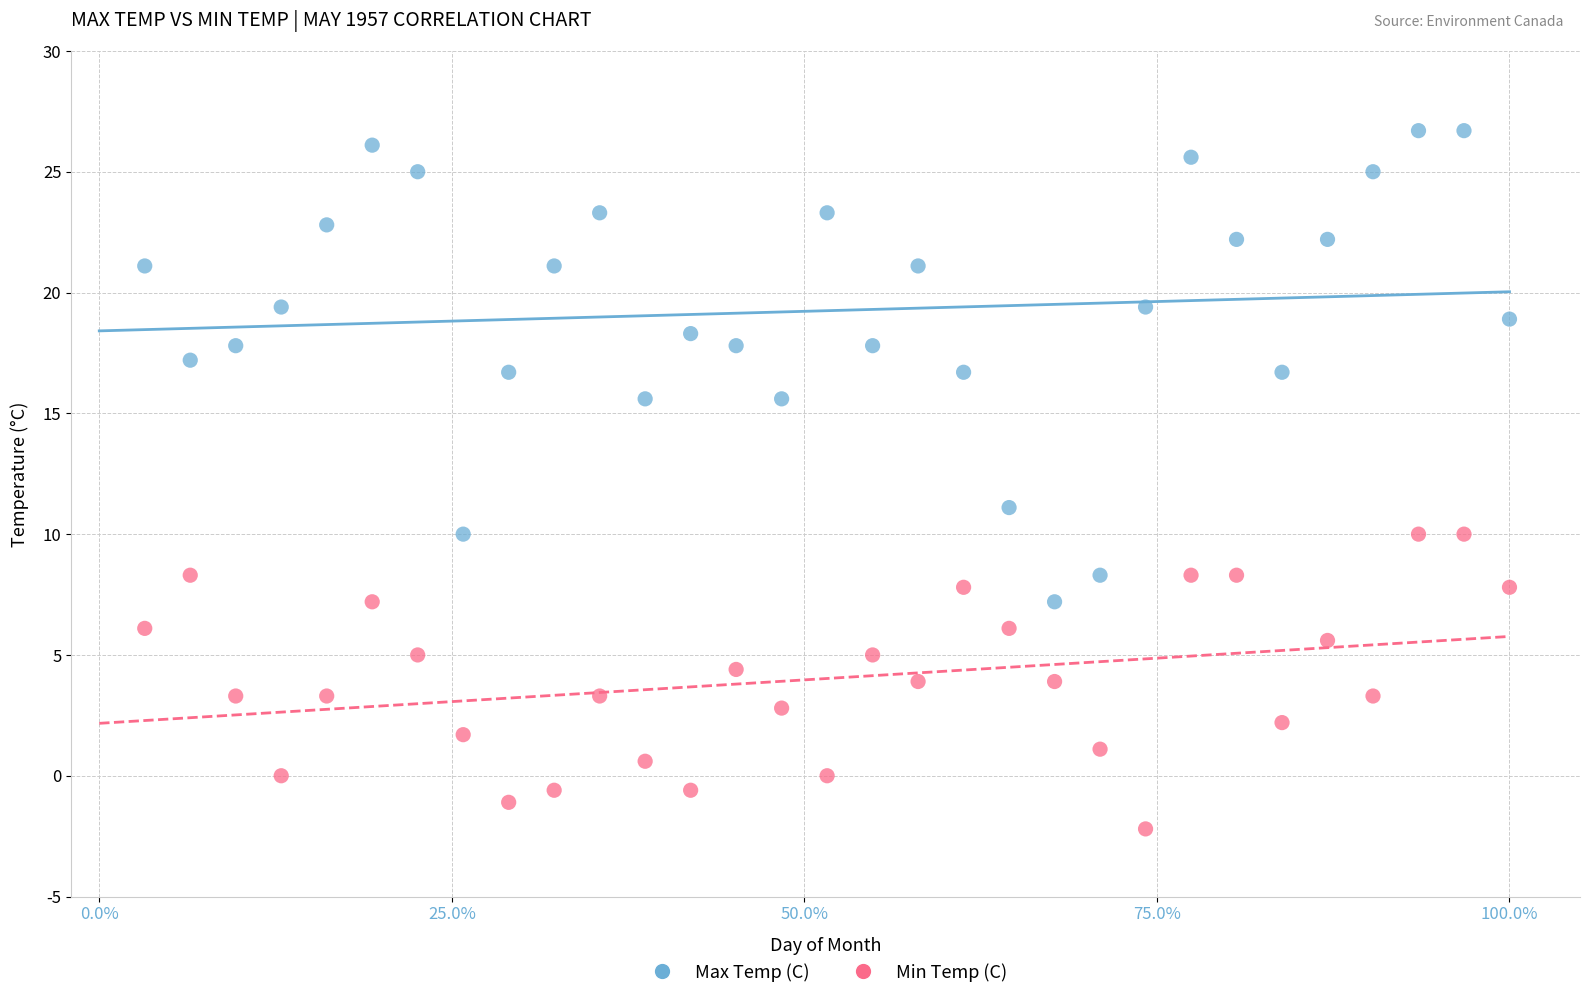

Across all data points, what is the range of Y values (max minus min)?

28.9